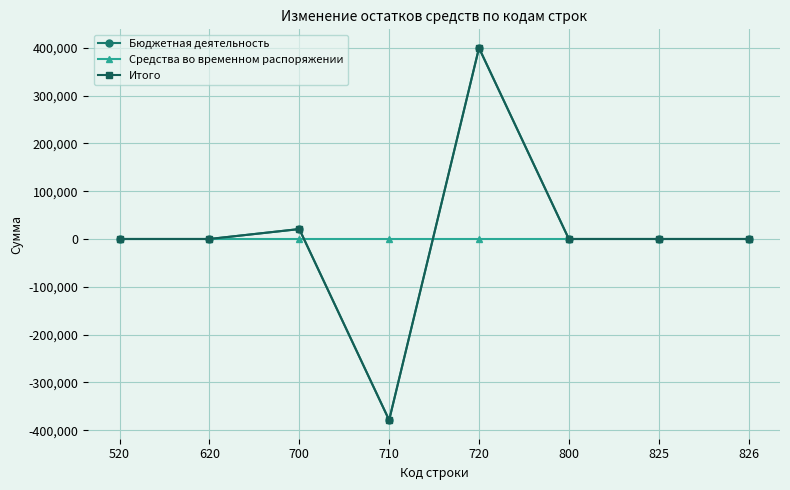

Is this an area chart (filled region under the line)?

No